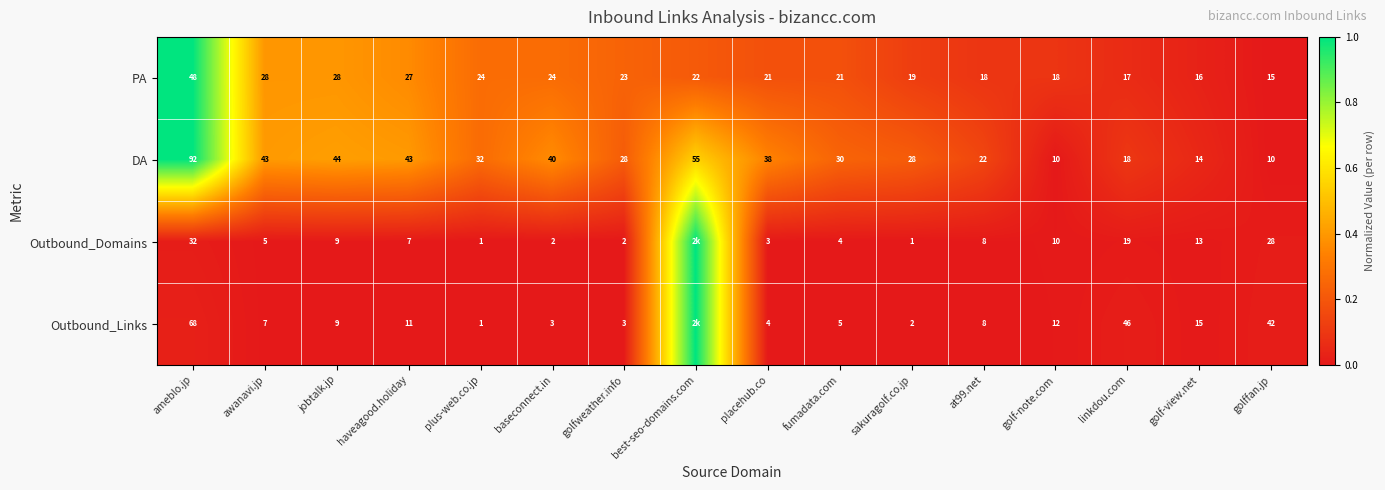

True or false: PA has a value of 0.2 at sakuragolf.co.jp.

False